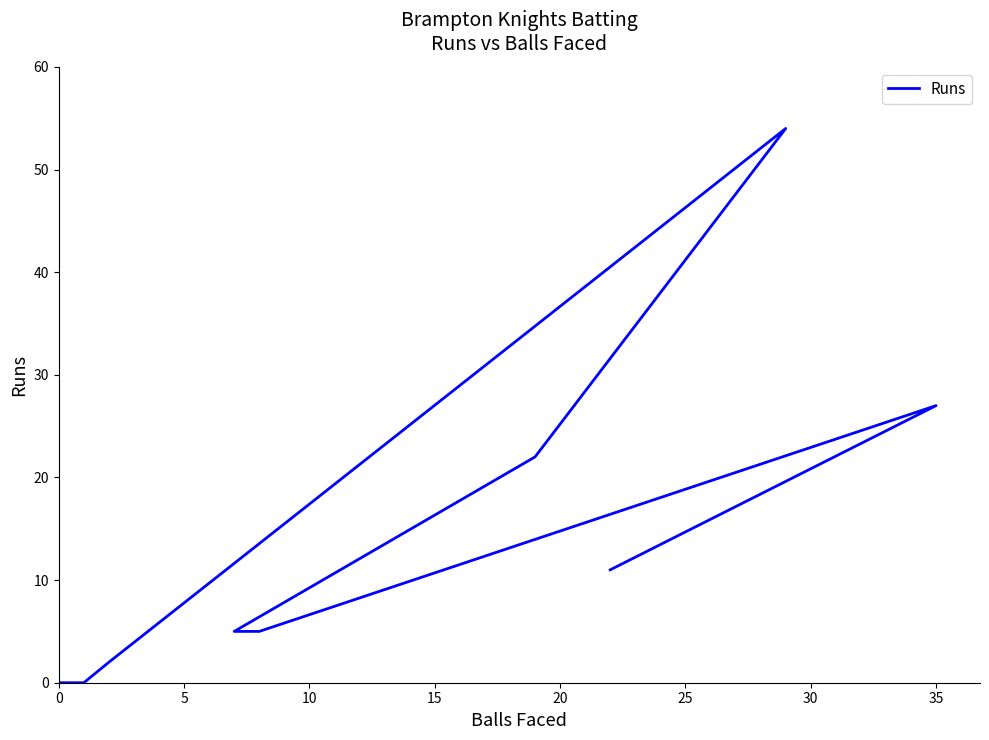

How many lines are shown in the chart?

1